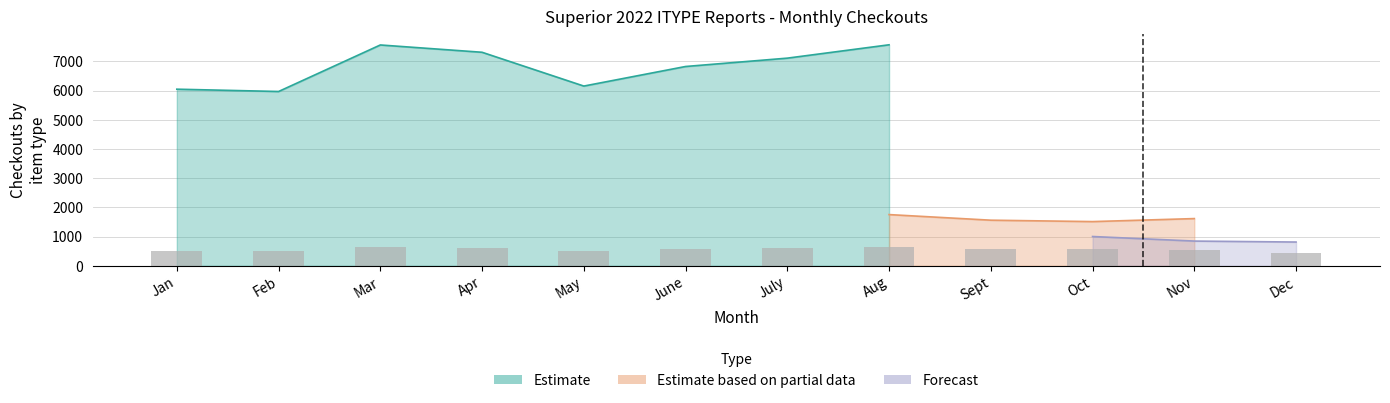

What is the label of the 7th bar from the right?

June